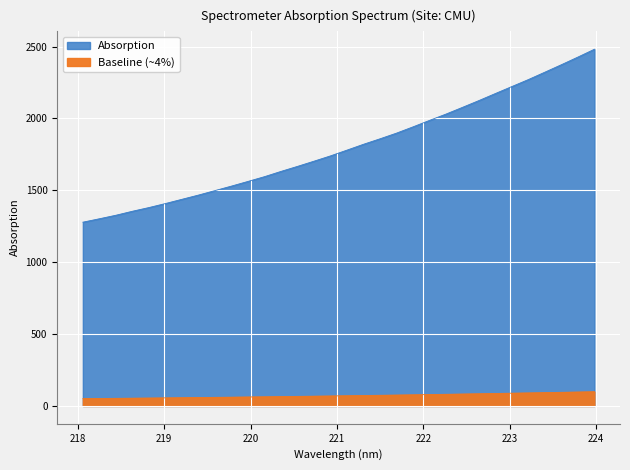

Rank the categories by value from lowest to highest.

218.0596, 218.2508, 218.442, 218.6332, 218.8244, 219.0156, 219.2067, 219.3979, 219.589, 219.7801, 219.9712, 220.1623, 220.3533, 220.5444, 220.7354, 220.9264, 221.1174, 221.3083, 221.4993, 221.6902, 221.8812, 222.0721, 222.263, 222.4538, 222.6447, 222.8355, 223.0264, 223.2172, 223.408, 223.5987, 223.7895, 223.9802